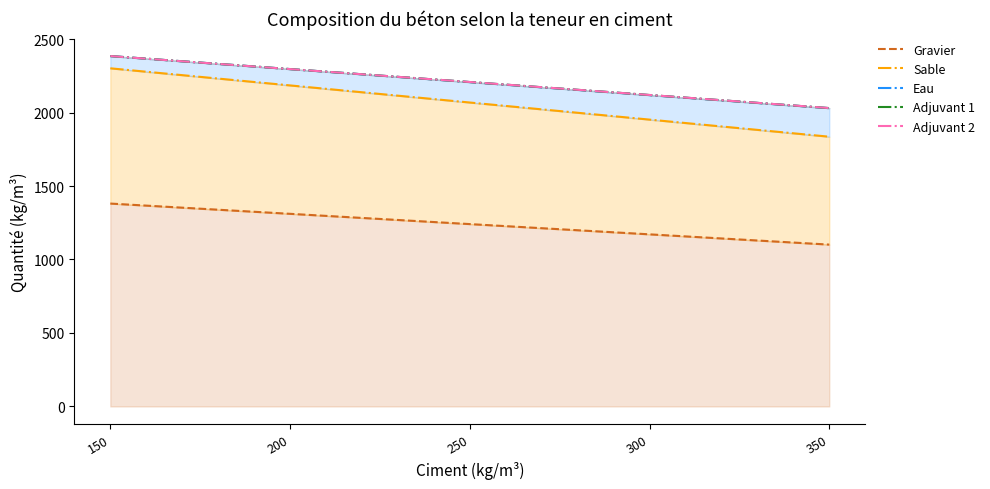

What is the minimum value for Gravier?

1101.3